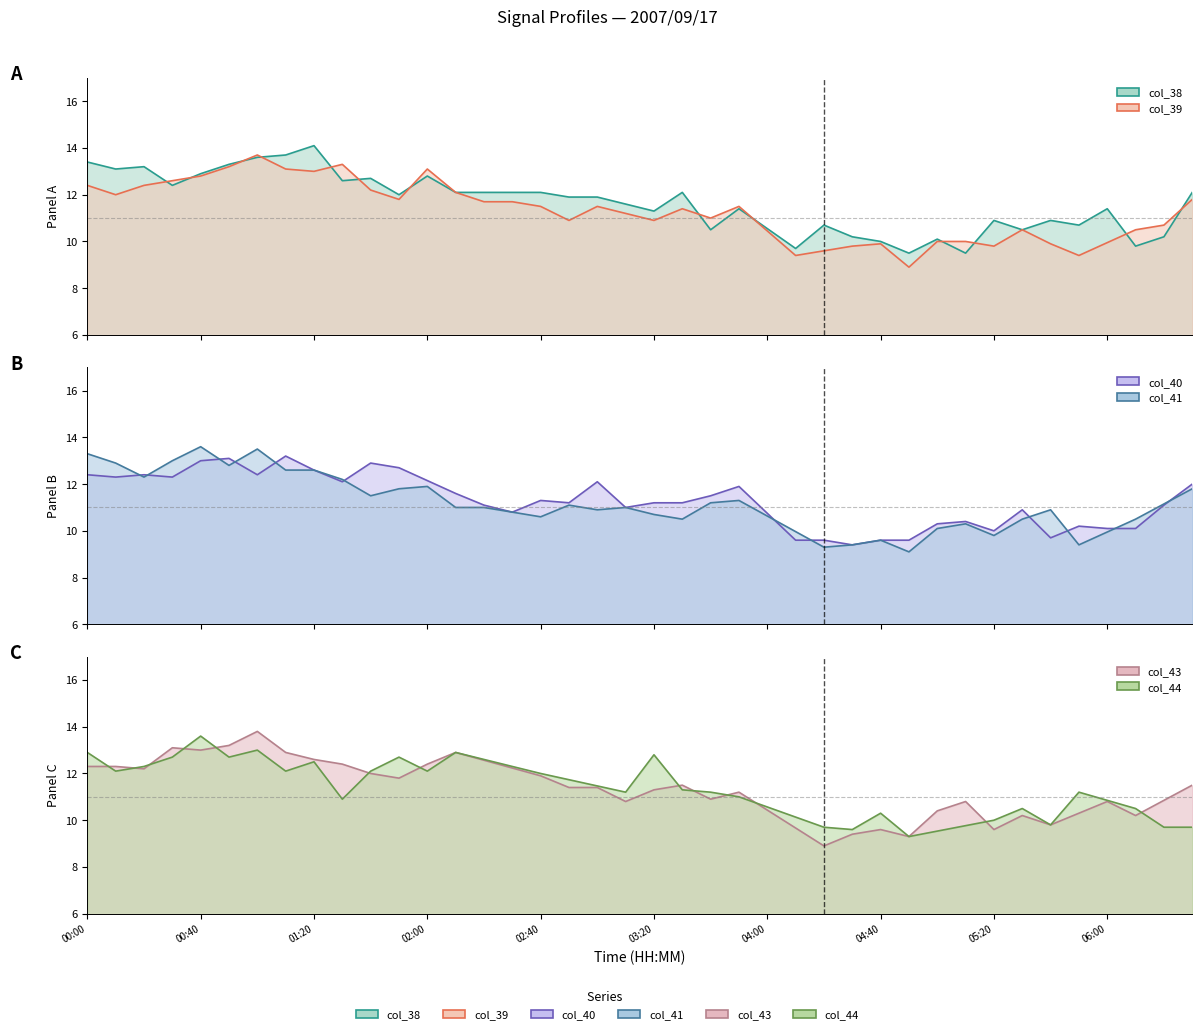

How many values in the col_41 (line) series are below 11?

19